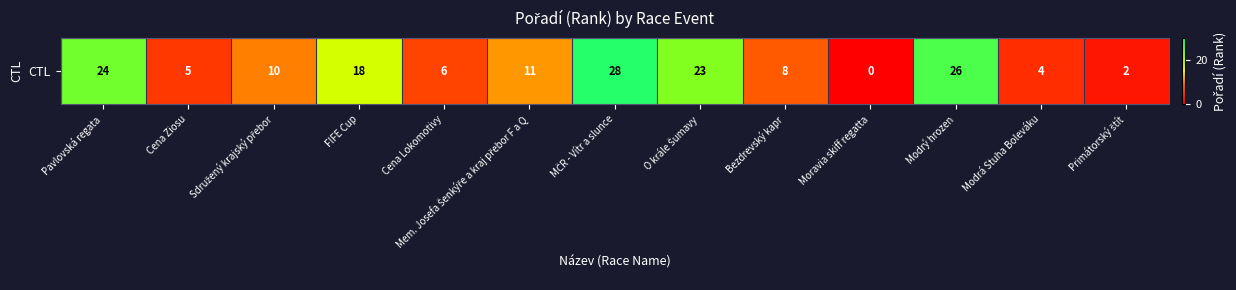

What is the sum of the values at Primátorský štít and MČR - Vítr a slunce?

30